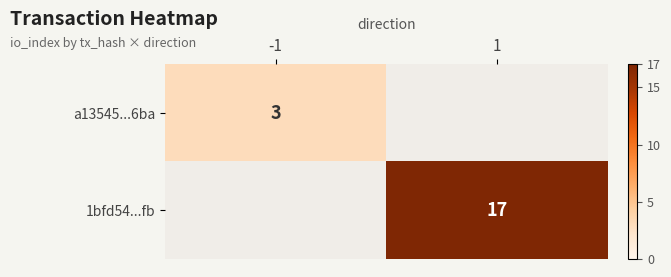

How many series are shown in this chart?

2